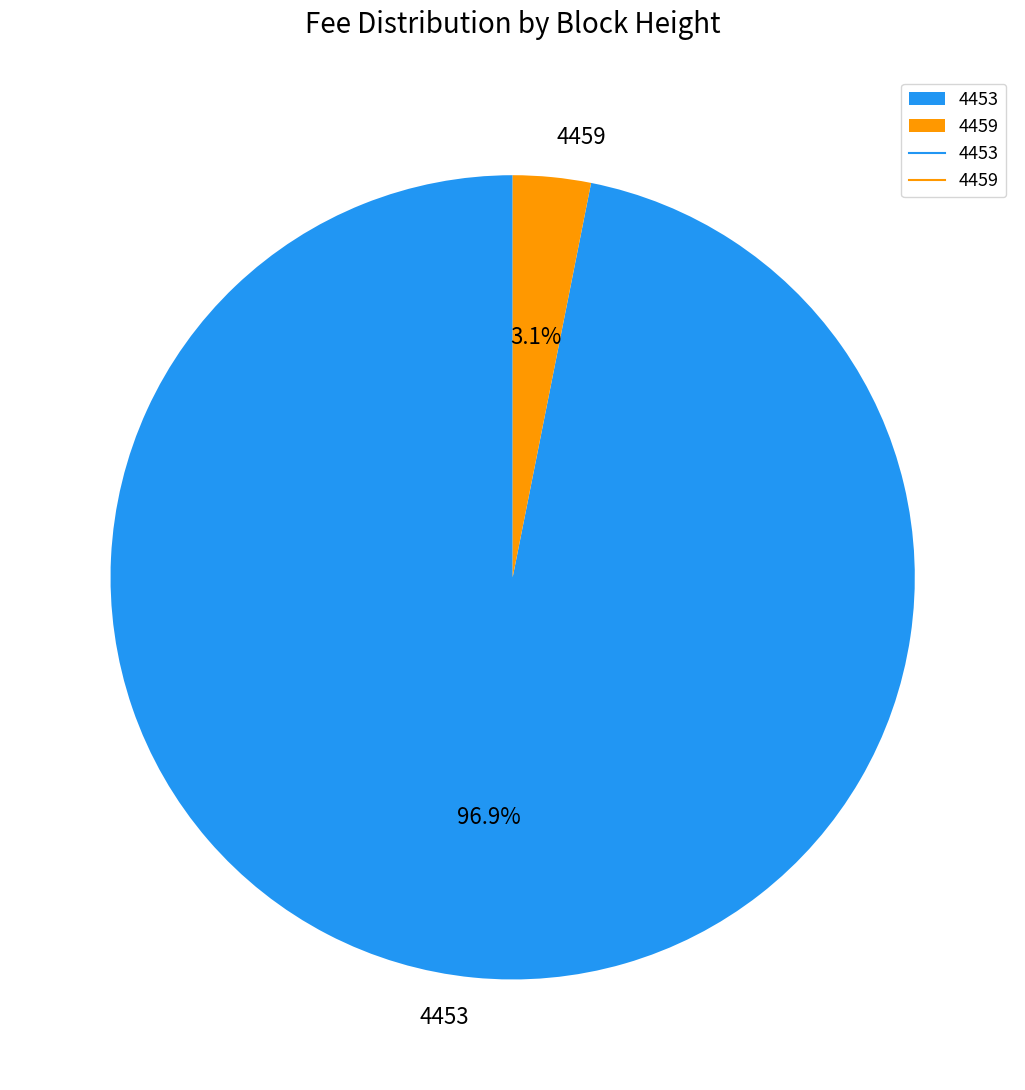

Count the number of slices in the pie.

2